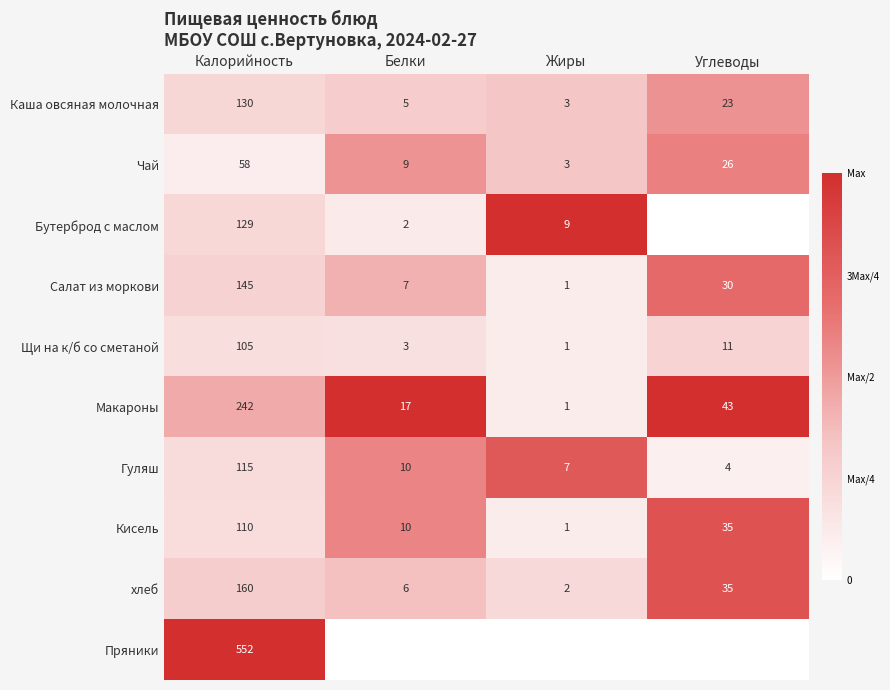

True or false: Кисель has a value of 10 at Белки.

True